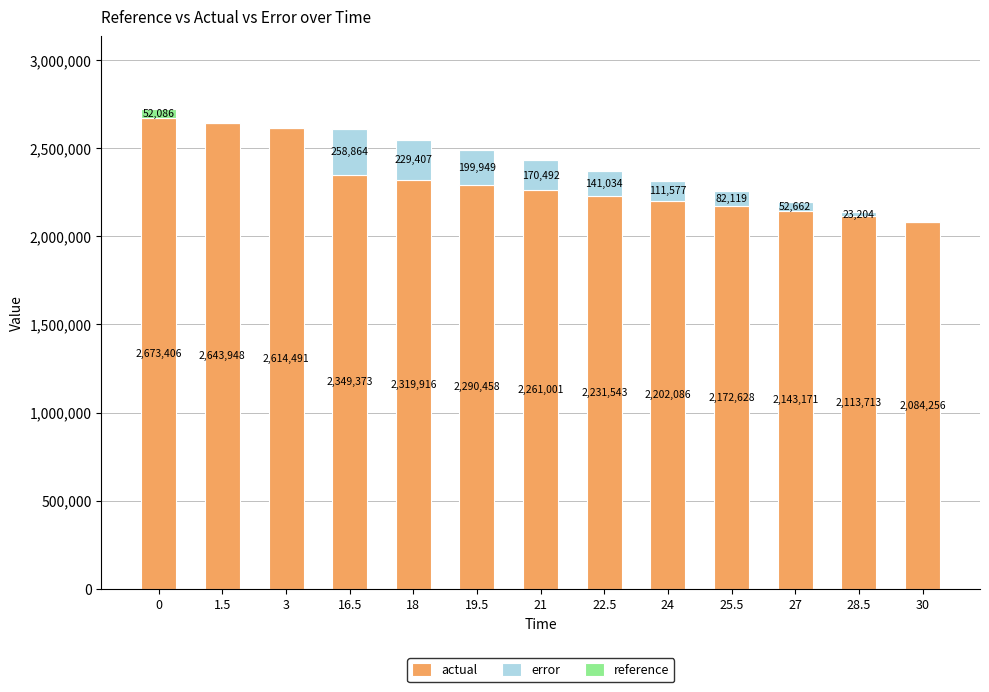

Does the chart contain stacked bars?

Yes